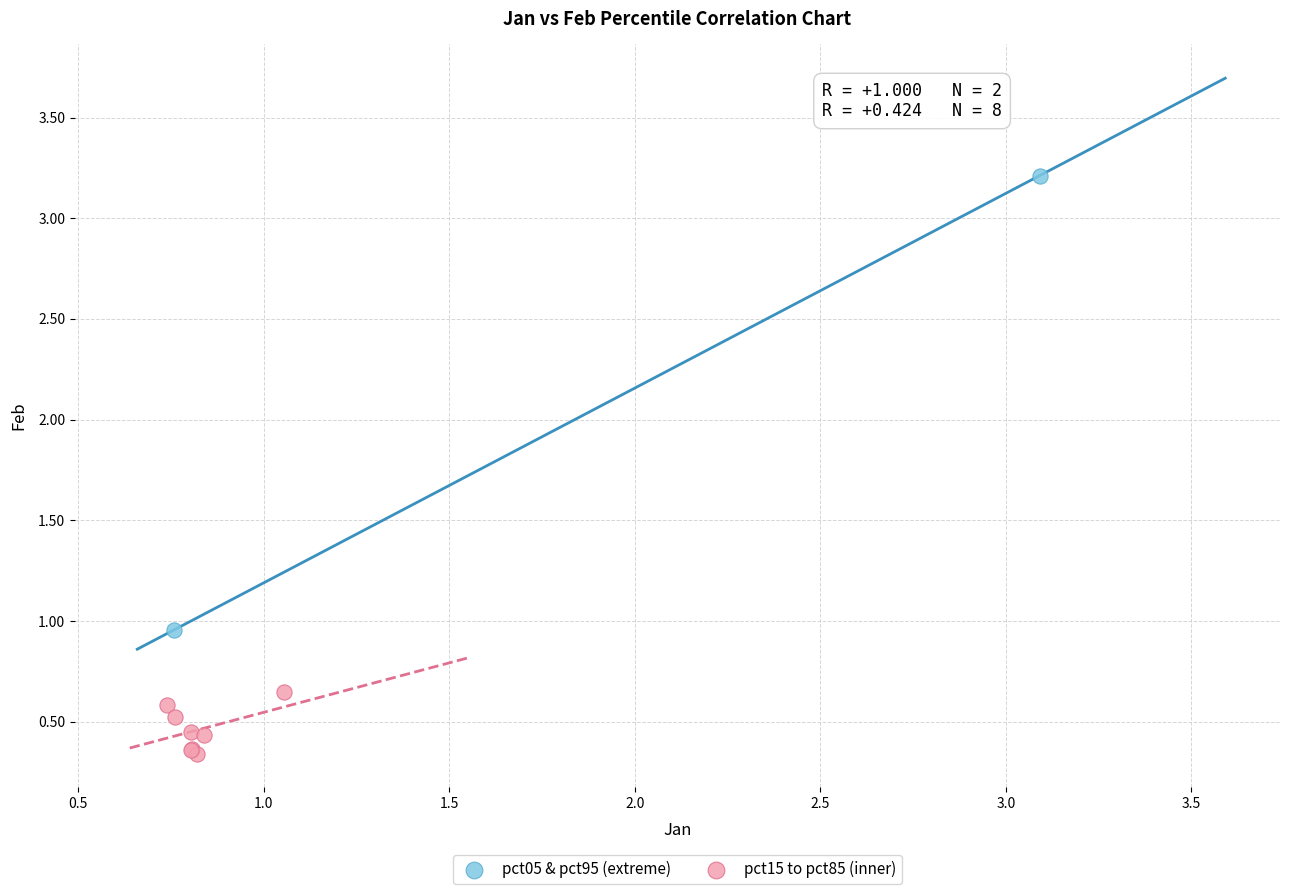

Which series reaches the maximum Y coordinate?

pct05 & pct95 (extreme)